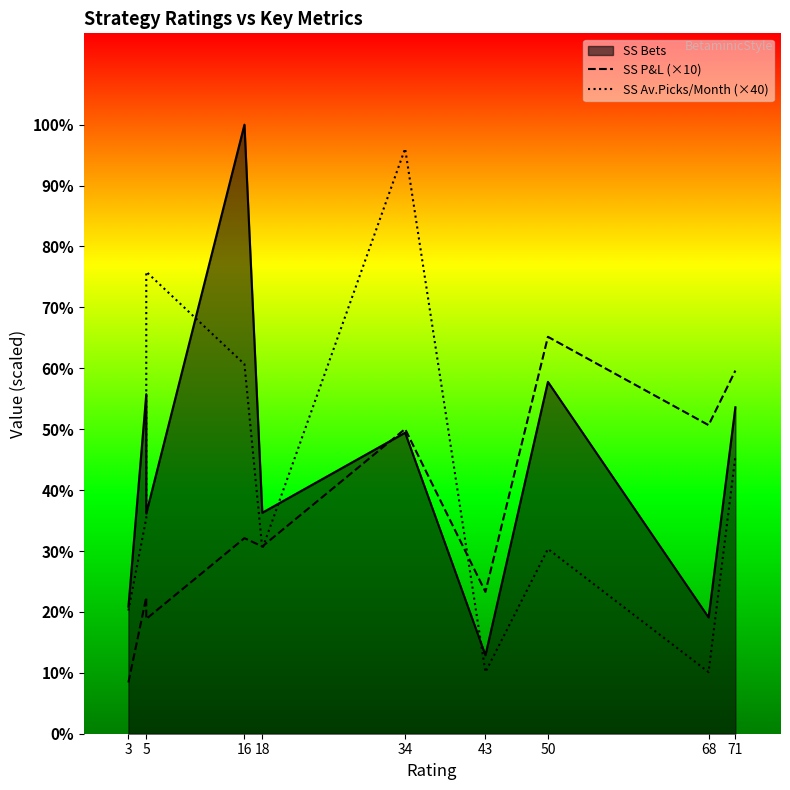

Does the chart display data point markers on the line(s)?

No